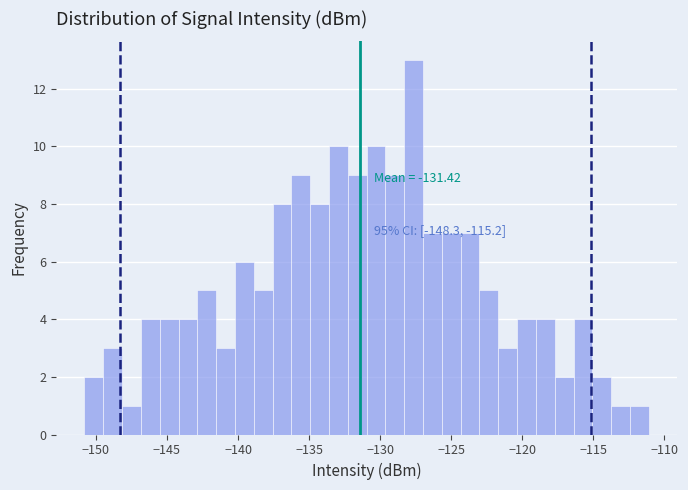

Around what value on the x-axis is the tallest bar? Give the approximate position of its centre, as read against the axis.

-127.5